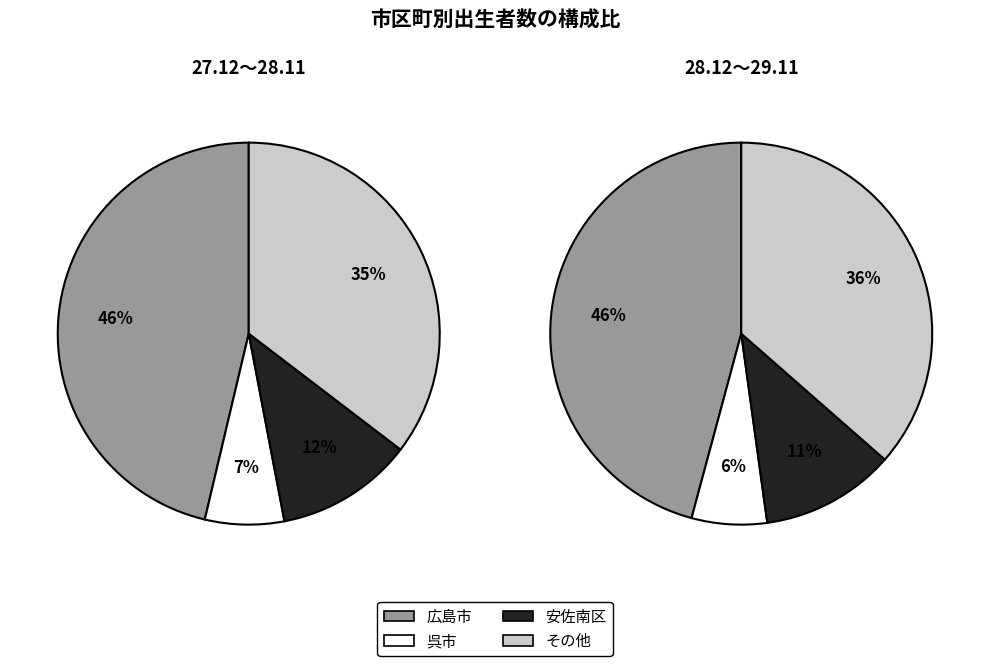

How many segments does this pie chart have?

8